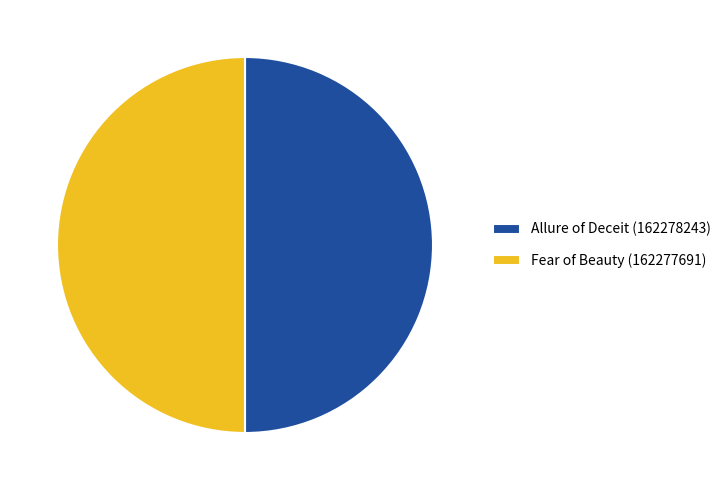

Count the number of slices in the pie.

2